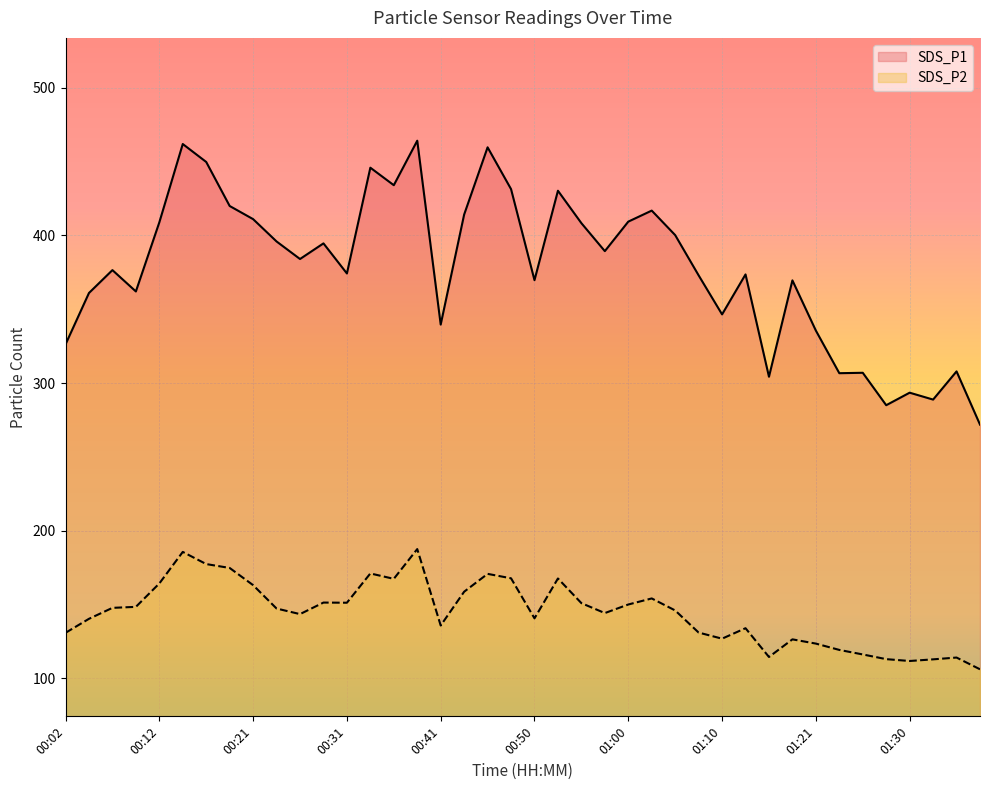

What is the average value of the SDS_P1 series?

377.5